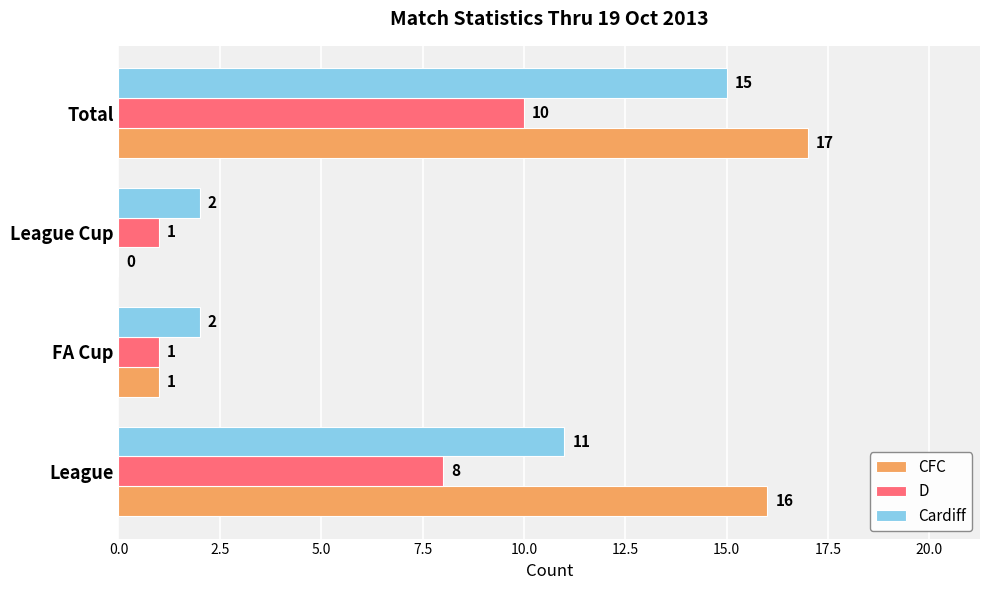

Which series has the largest total across all categories?

CFC